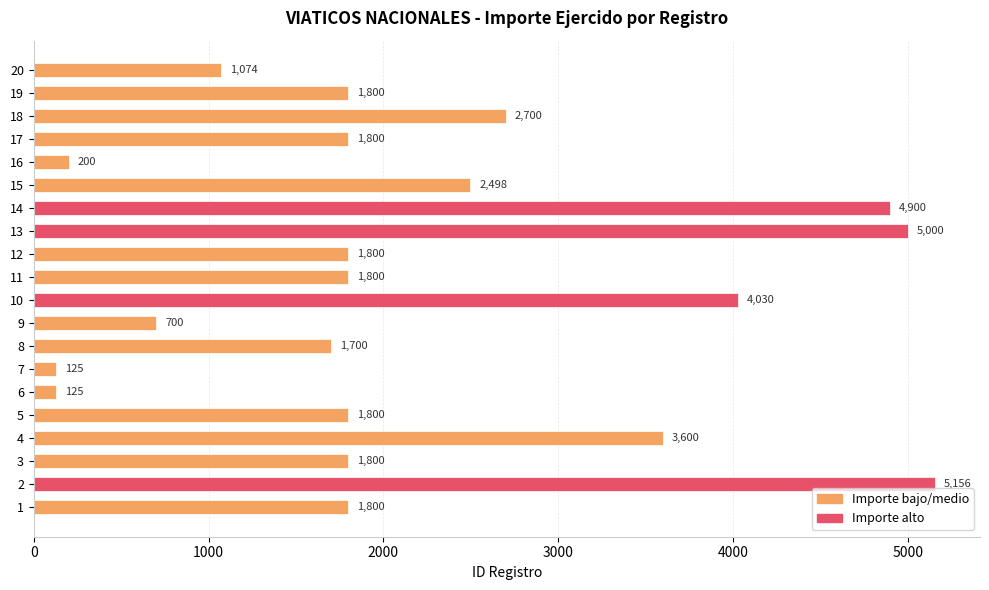

True or false: the data shows 2955 at 1.

False